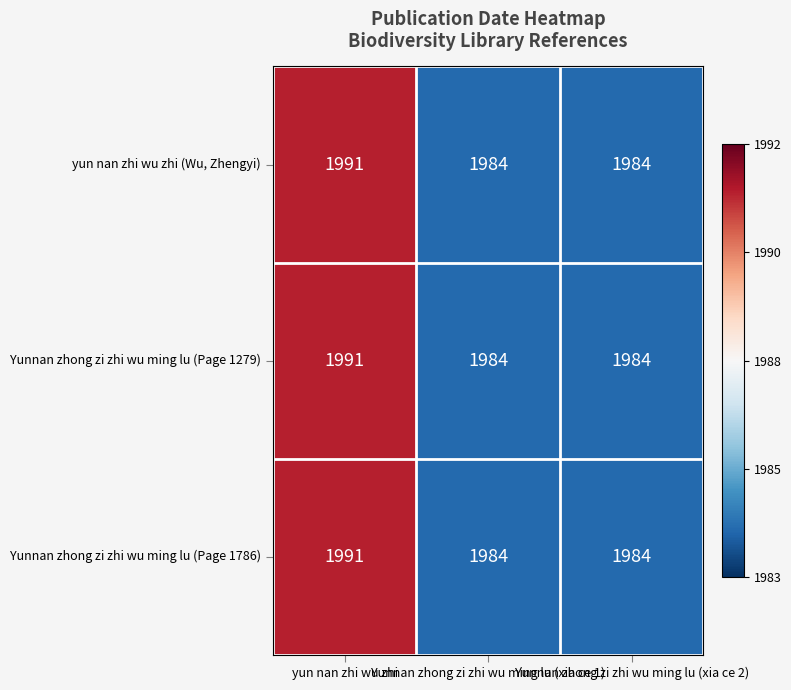

What is the maximum value shown in the chart?

1991